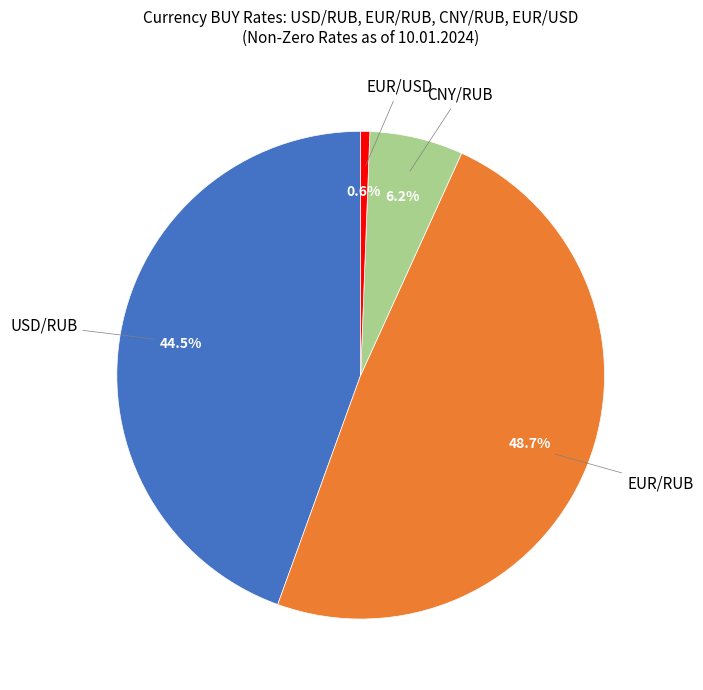

Does any single category account for the majority?

No